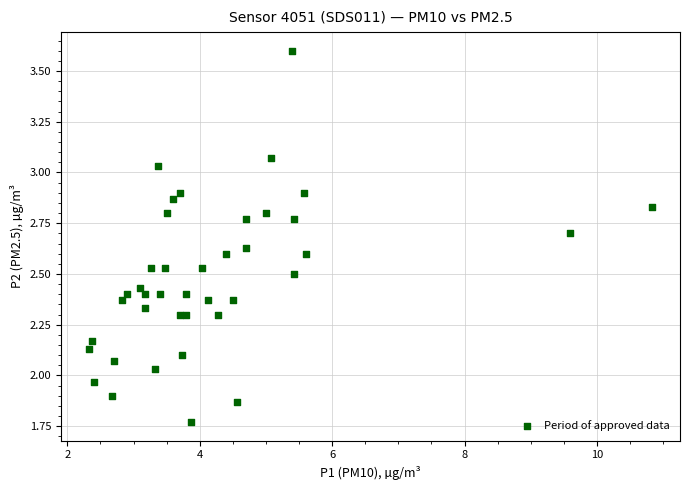

What is the range of X values (max minus min)?

8.5